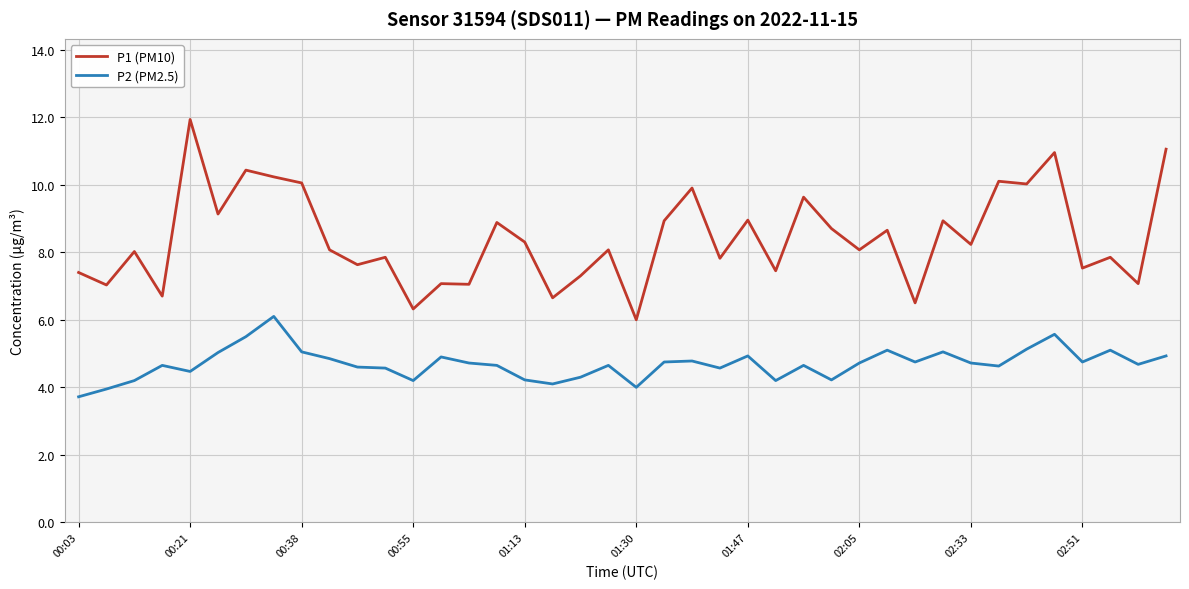

True or false: P2 (PM2.5) has more than 1 points higher than both neighbors.

True